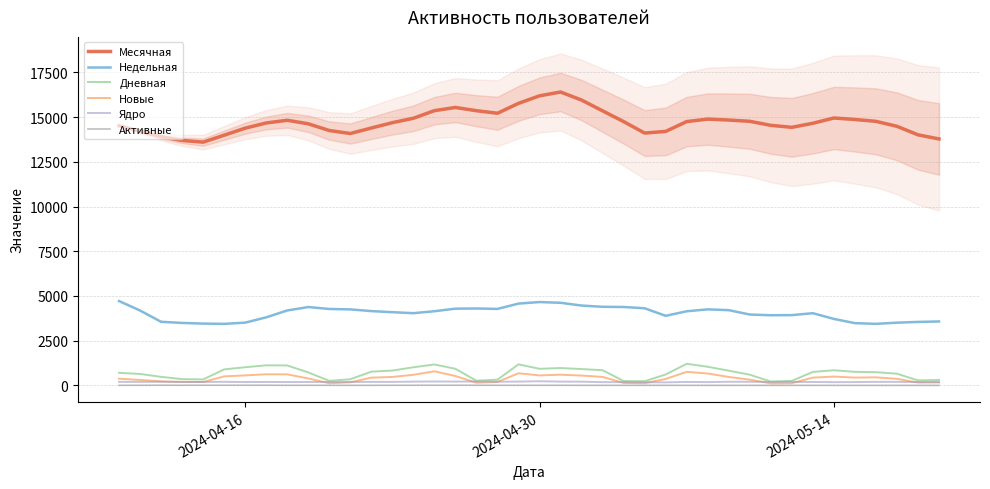

True or false: Месячная has a value of 16190 at 2024-04-30.

True